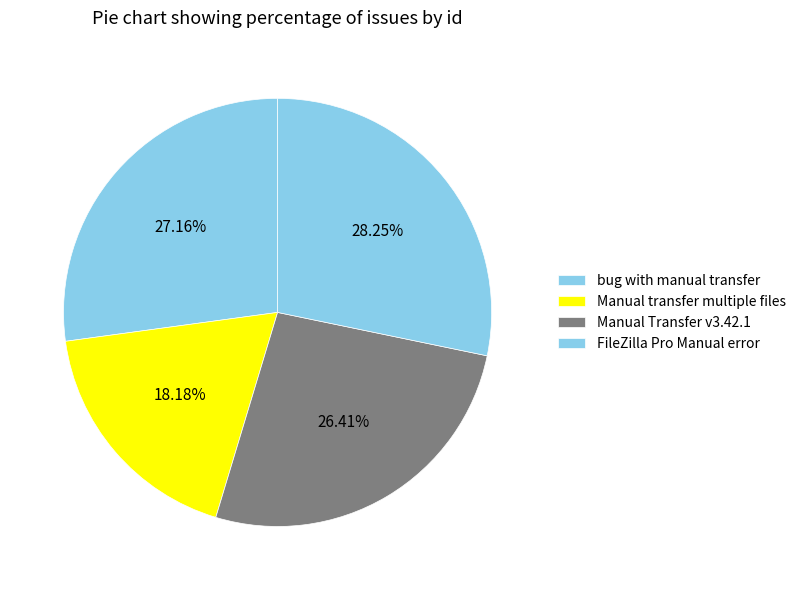

What is the total percentage of bug with manual transfer and Manual transfer multiple files?

45.3%